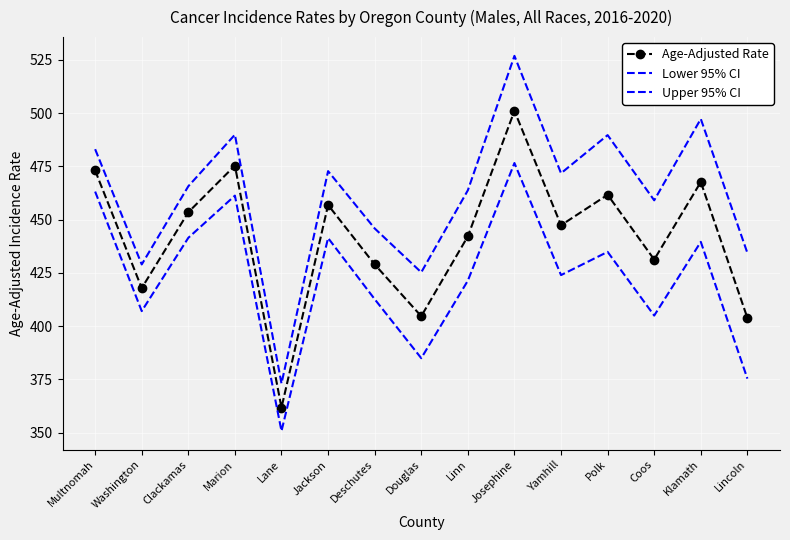

How many interior local valleys does the Age-Adjusted Rate series have?

5